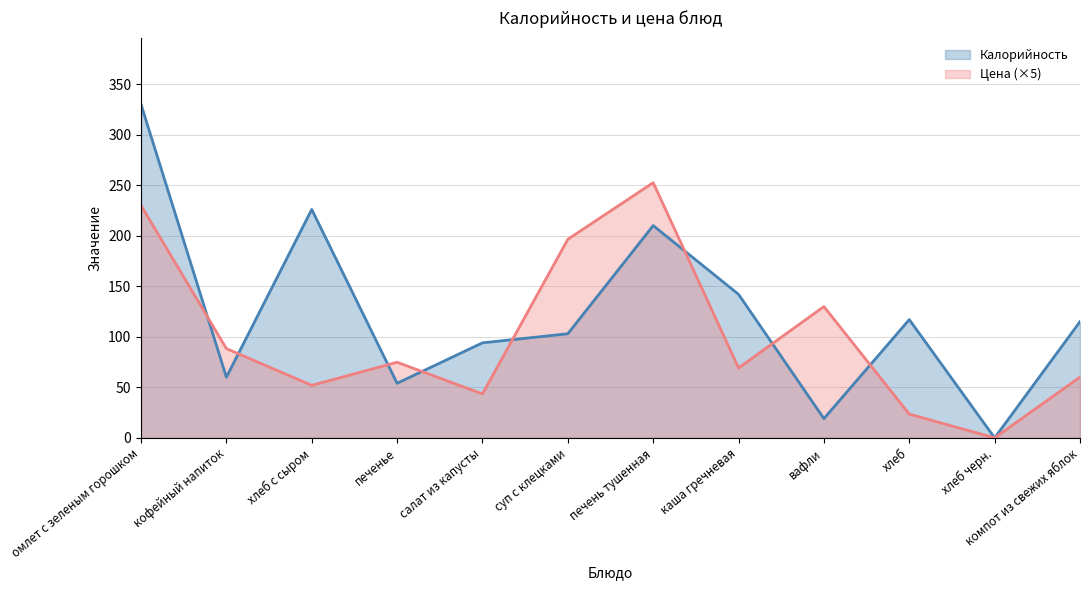

At which category does the chart reach its minimum across all series?

хлеб черн.